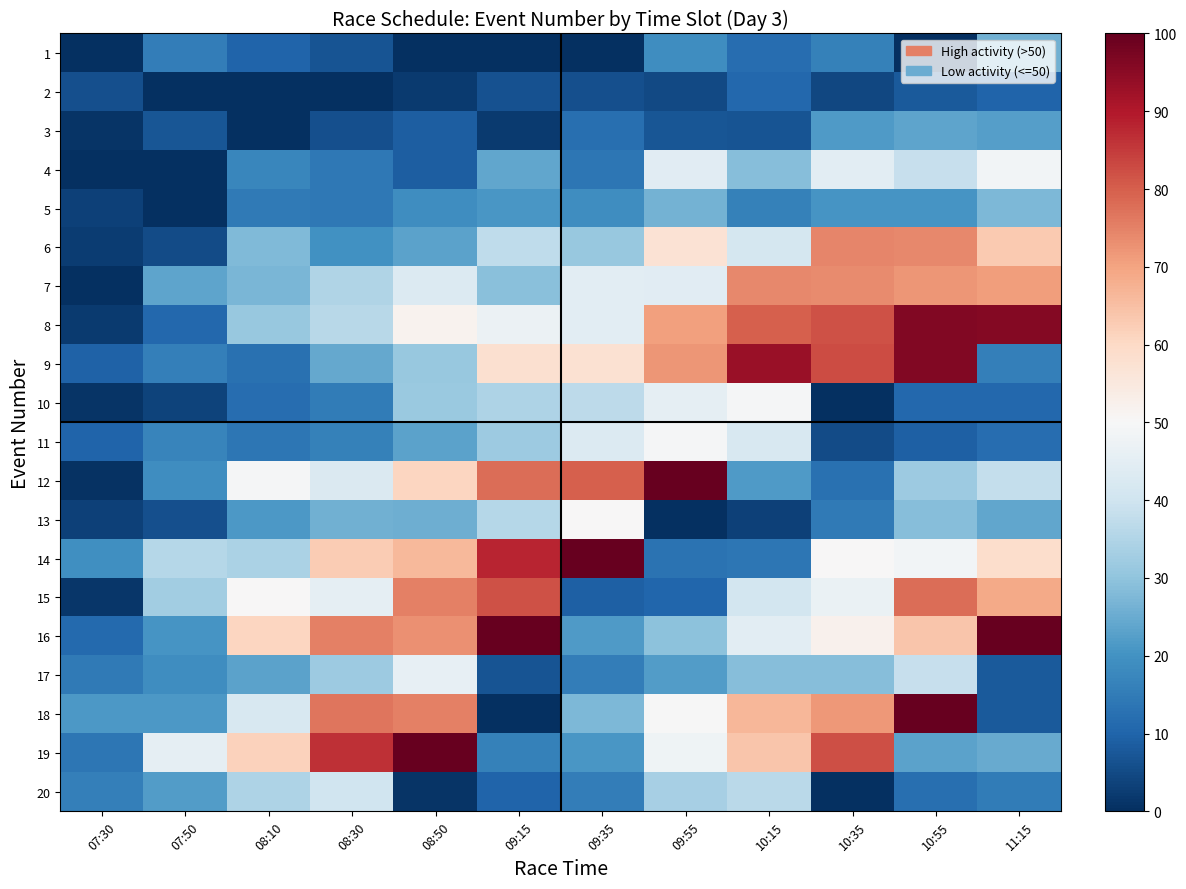

Which label corresponds to the smallest value in the chart?

07:30